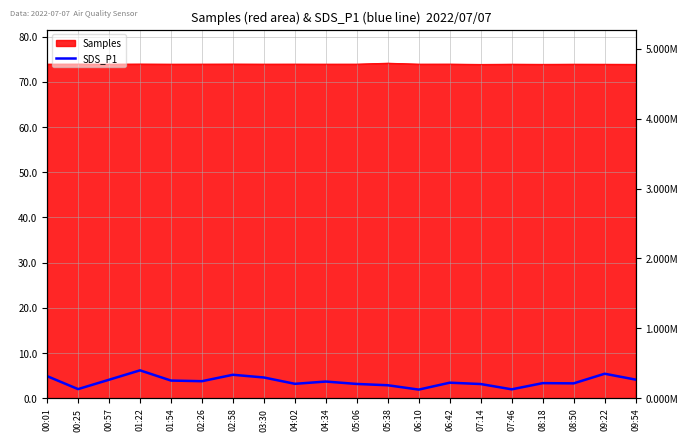

At which category does the data reach its first local valley?

00:25